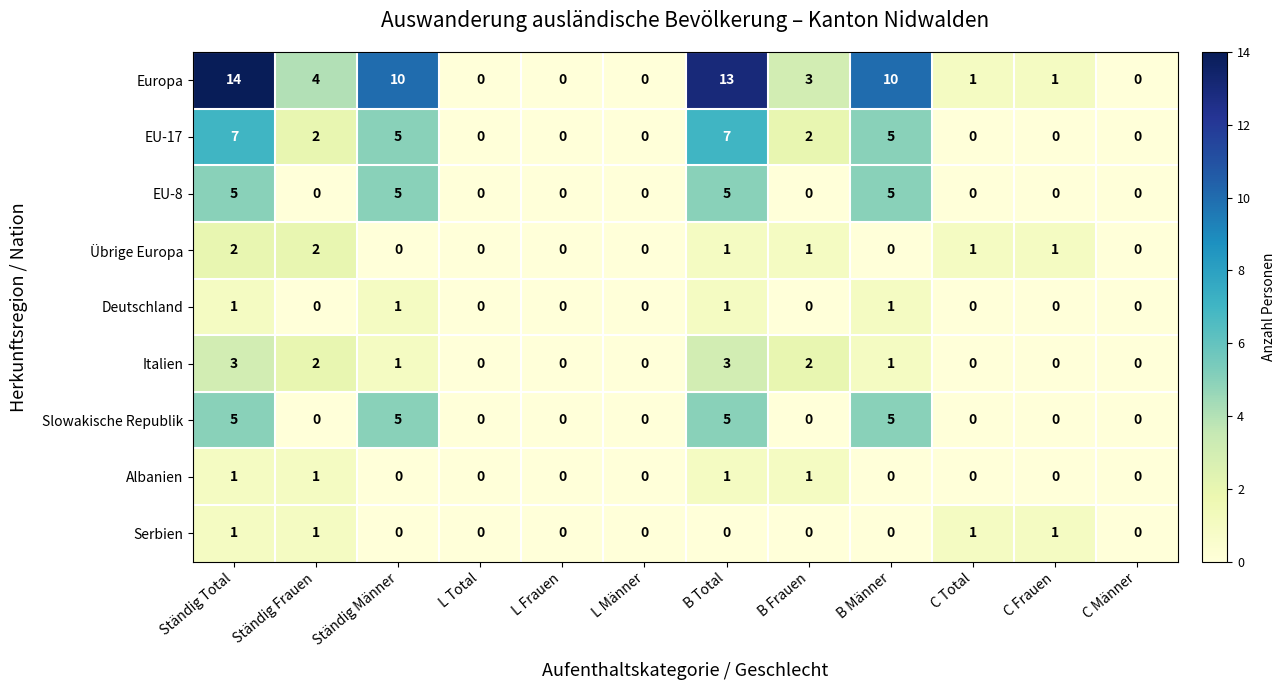

Read the EU-8 value at B Männer.

5